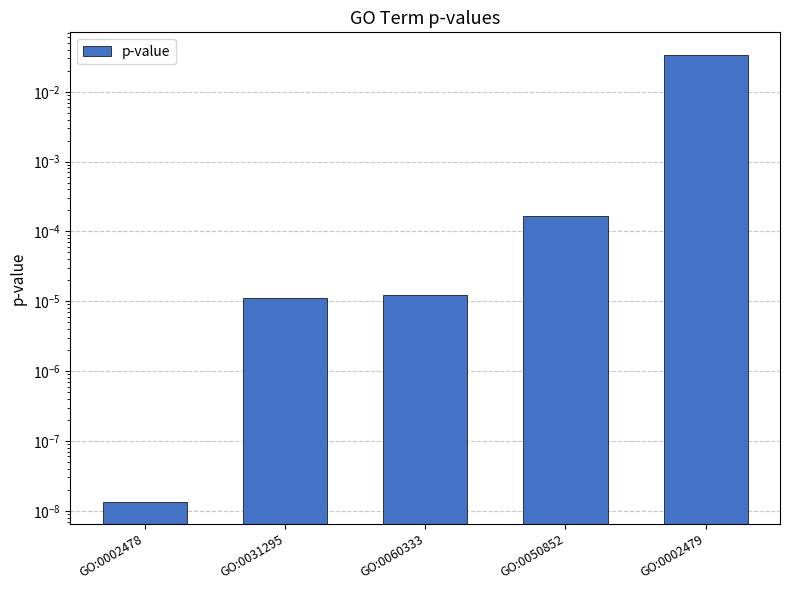

List the labels in order of value, smallest first.

GO:0002478, GO:0031295, GO:0060333, GO:0050852, GO:0002479